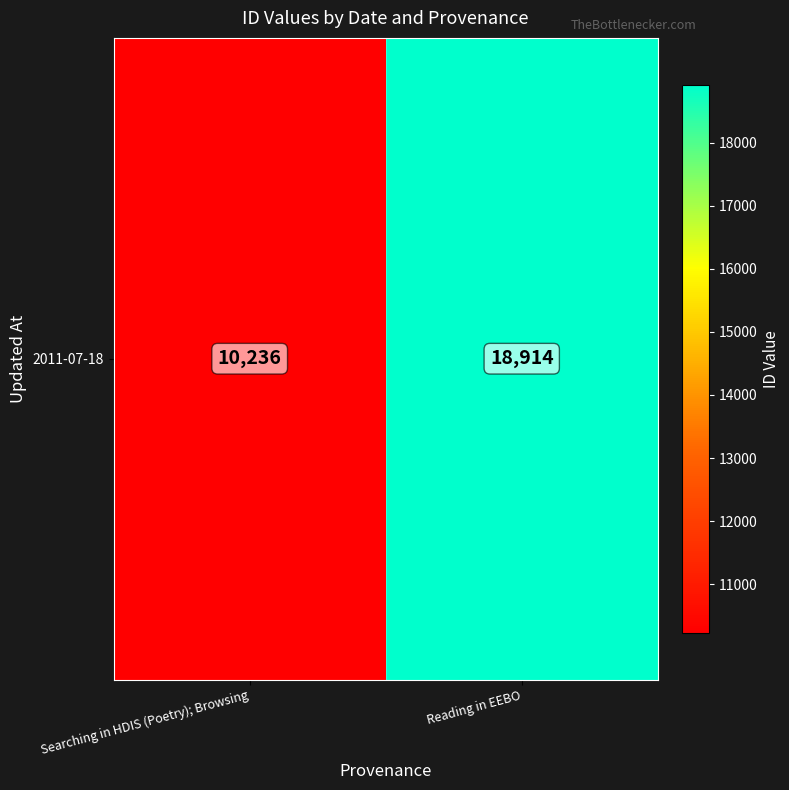

Between Reading in EEBO and Searching in HDIS (Poetry); Browsing, which is larger?

Reading in EEBO